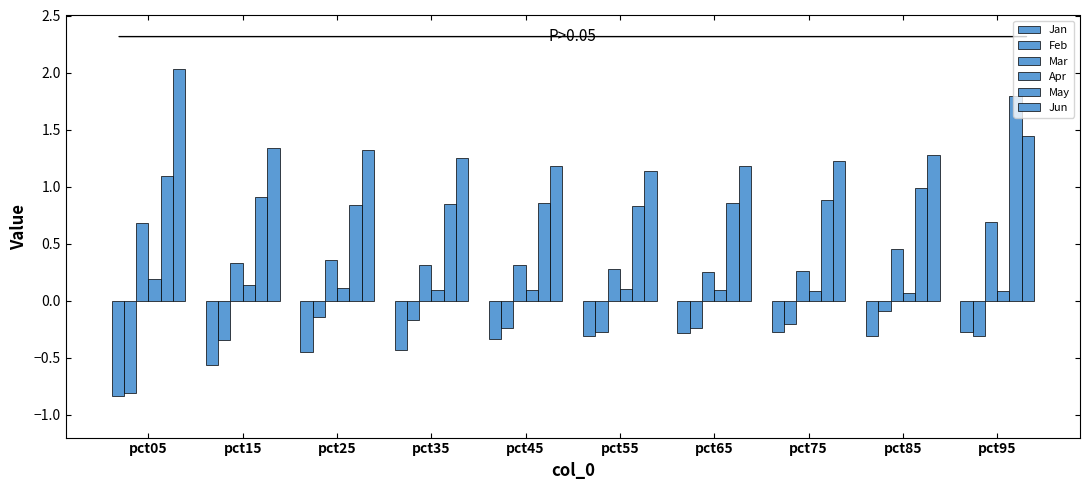

Reading right to left, extract all data points from this chart.

Jan: -0.3	-0.3	-0.3	-0.3	-0.3	-0.3	-0.4	-0.4	-0.6	-0.8
Feb: -0.3	-0.1	-0.2	-0.2	-0.3	-0.2	-0.2	-0.1	-0.3	-0.8
Mar: 0.7	0.5	0.3	0.2	0.3	0.3	0.3	0.4	0.3	0.7
Apr: 0.1	0.1	0.1	0.1	0.1	0.1	0.1	0.1	0.1	0.2
May: 1.8	1.0	0.9	0.9	0.8	0.9	0.8	0.8	0.9	1.1
Jun: 1.4	1.3	1.2	1.2	1.1	1.2	1.2	1.3	1.3	2.0